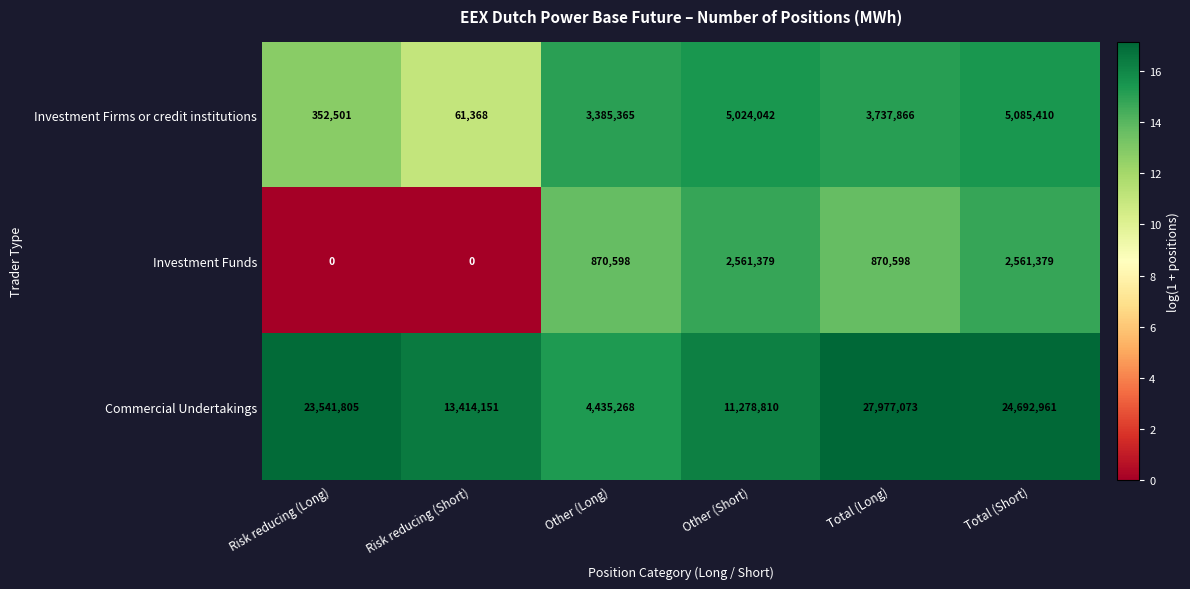

Rank the series by their maximum value, from highest to lowest.

Commercial Undertakings, Investment Firms or credit institutions, Investment Funds